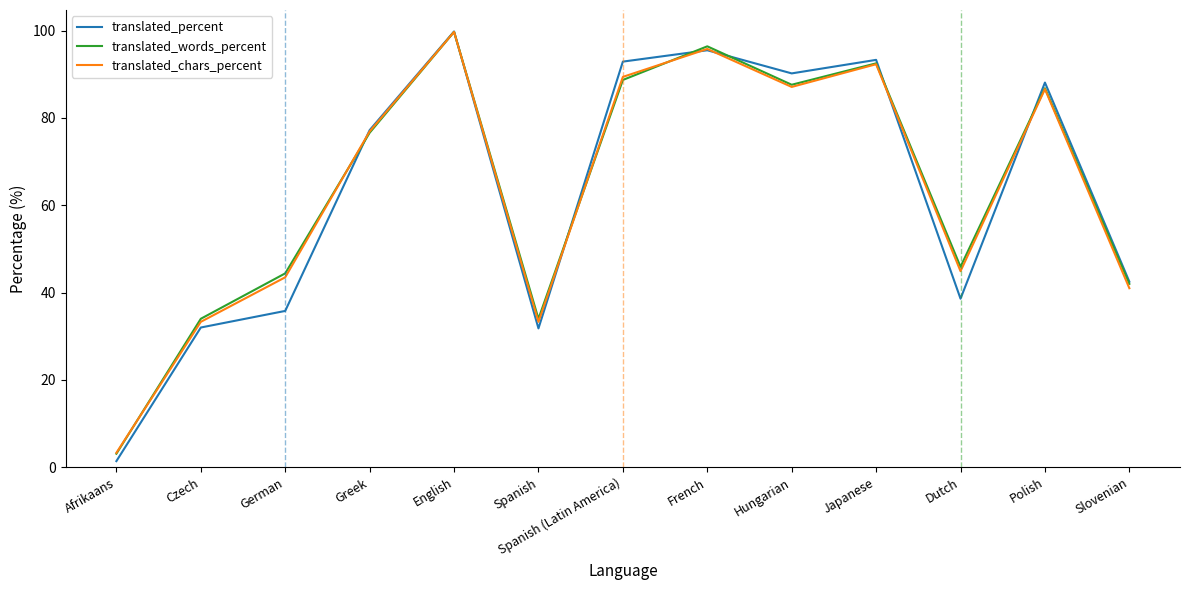

How many interior local valleys does the translated_chars_percent series have?

3